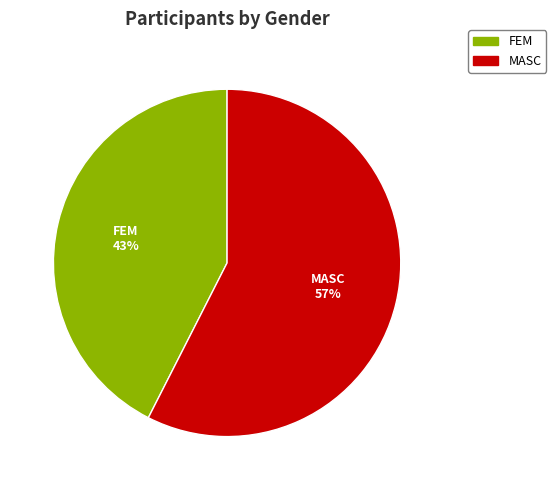

How many slices are in this pie chart?

2